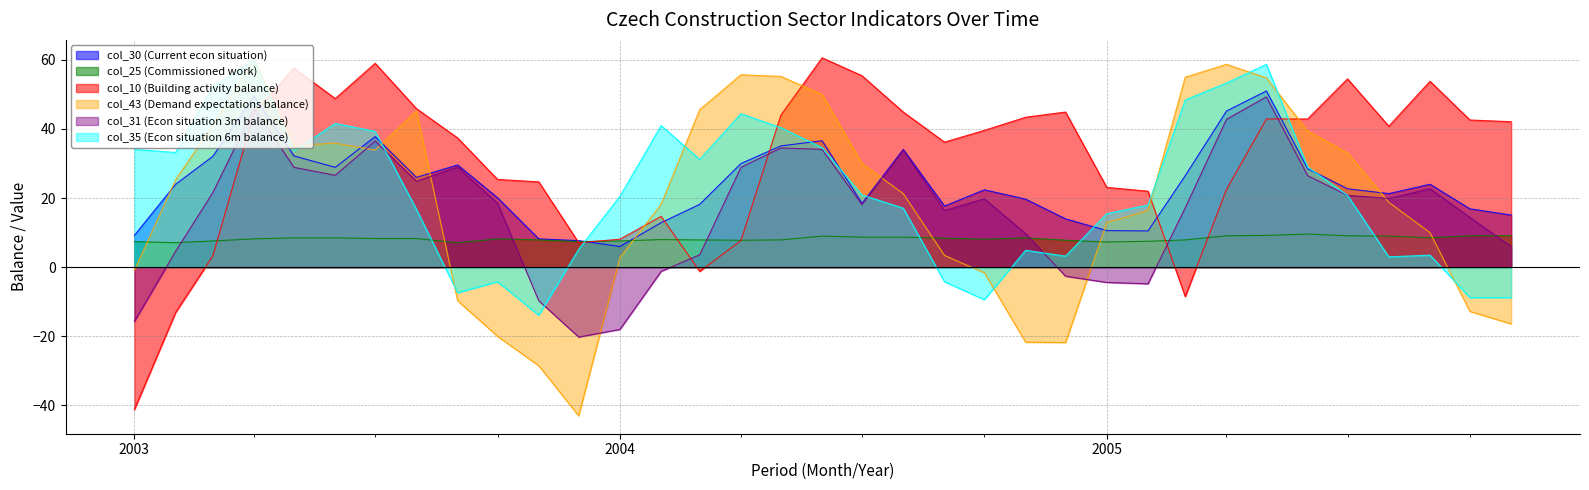

Between which two adjacent categories do col_10 (Building activity balance) and col_43 (Demand expectations balance) first intersect?

2003-04 and 2003-05